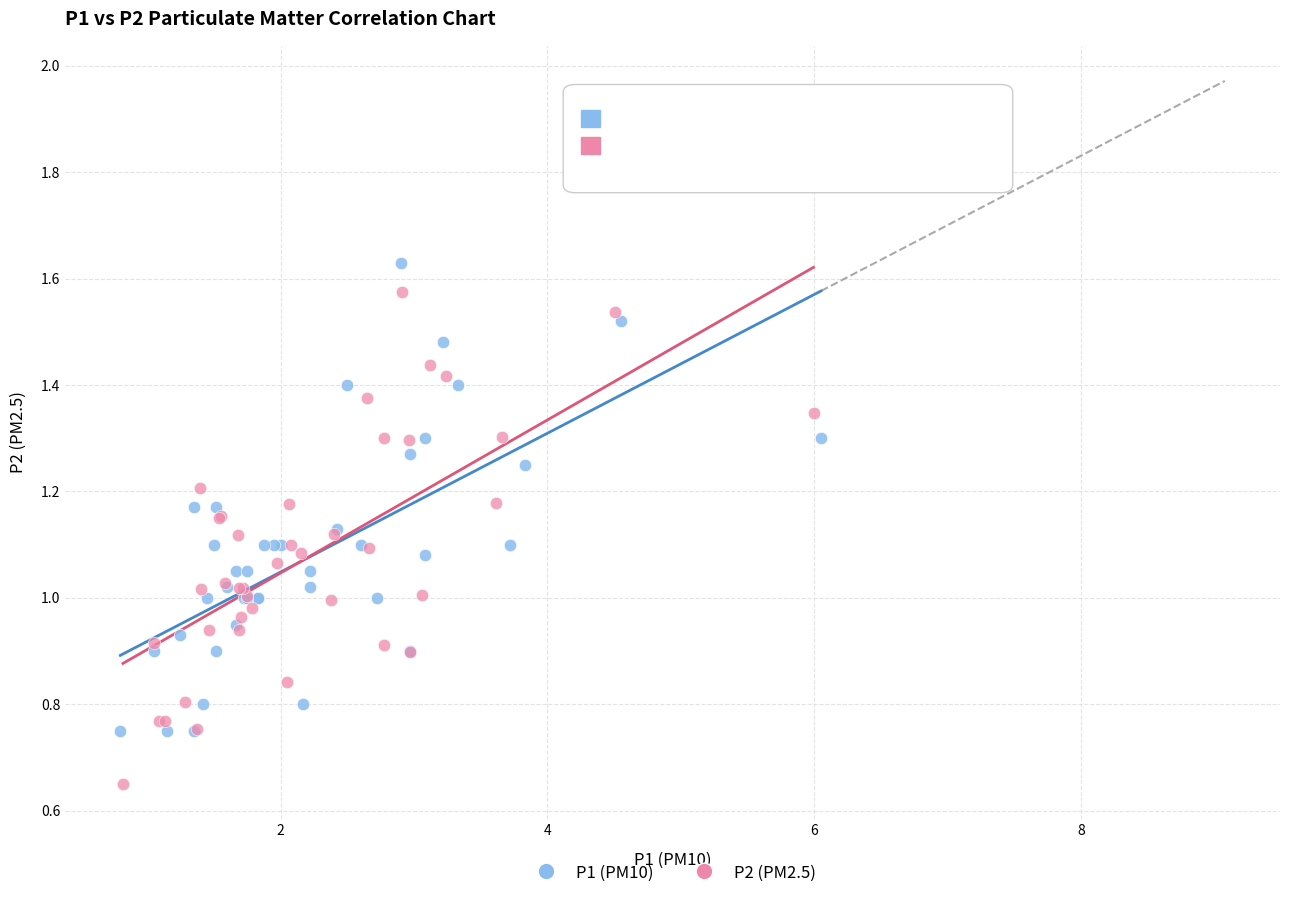

Which series reaches the minimum Y coordinate?

P2 (PM2.5)